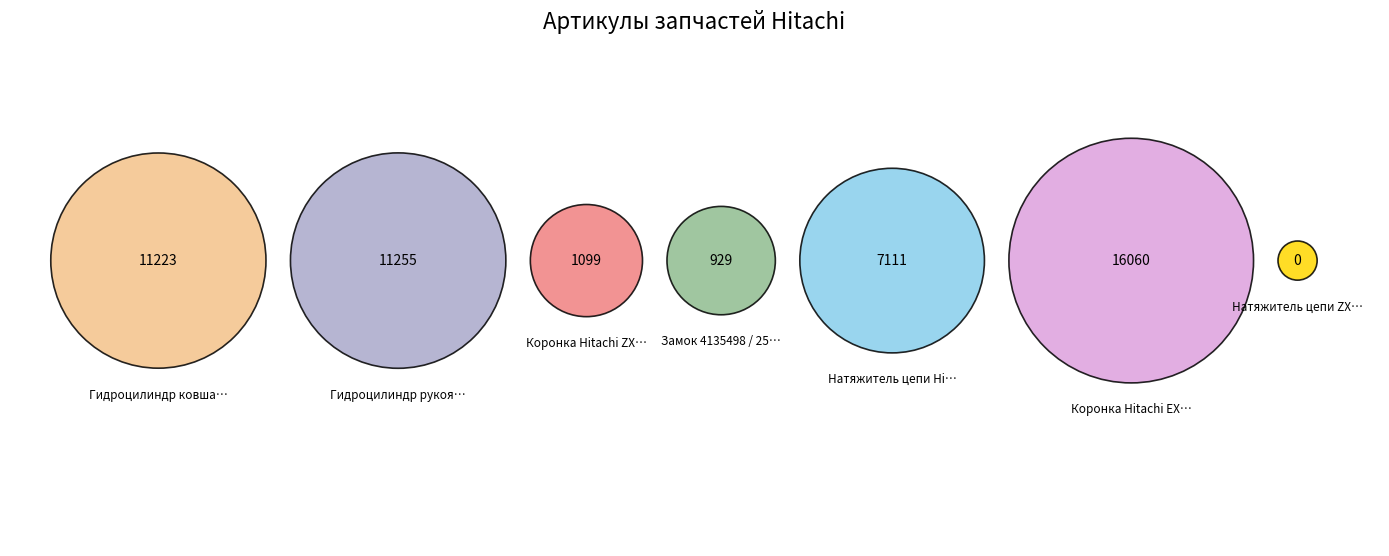

What percentage is the Коронка Hitachi ZX100 (артикул 4135496) slice, to the nearest percent?

2%